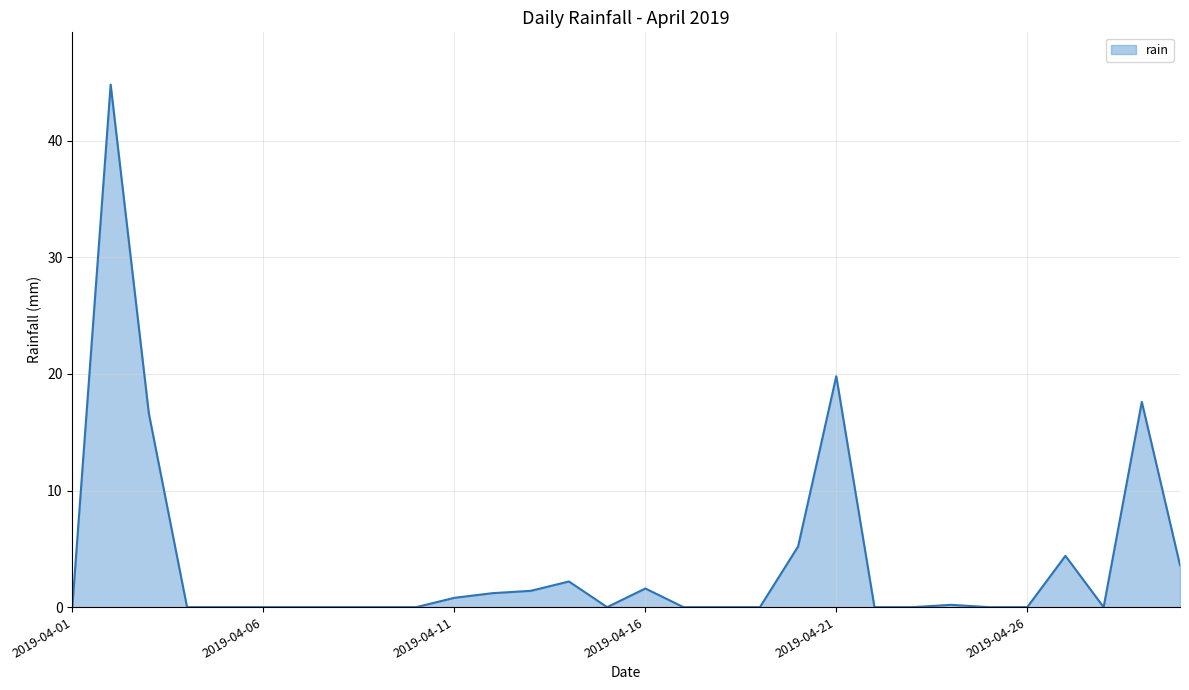

How many distinct data groups are displayed?

1